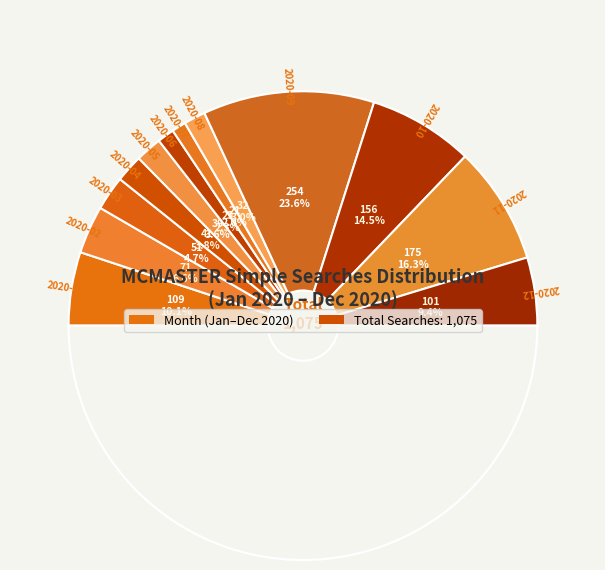

Which slice is the smallest?

2020-07